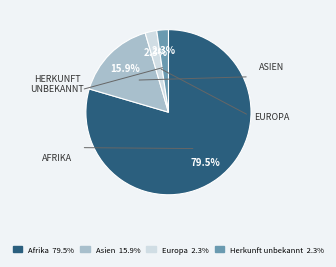

Is it true that Europa is 2% of the pie?

True